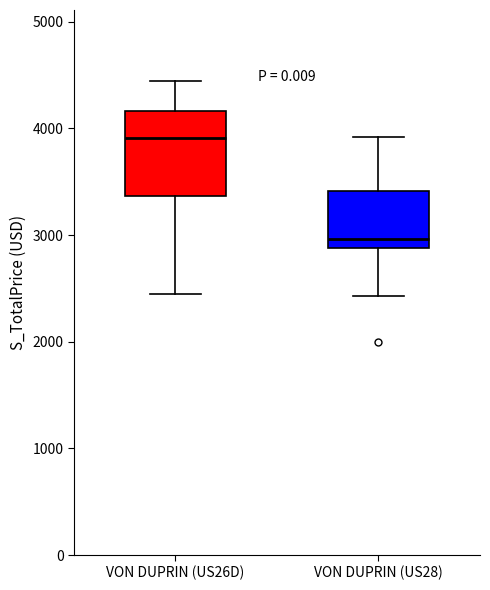

Where does the lower whisker of the box for VON DUPRIN (US28) end on the y-axis? The values are not printed on the chart, so give them approximately, as read against the axis.

2400